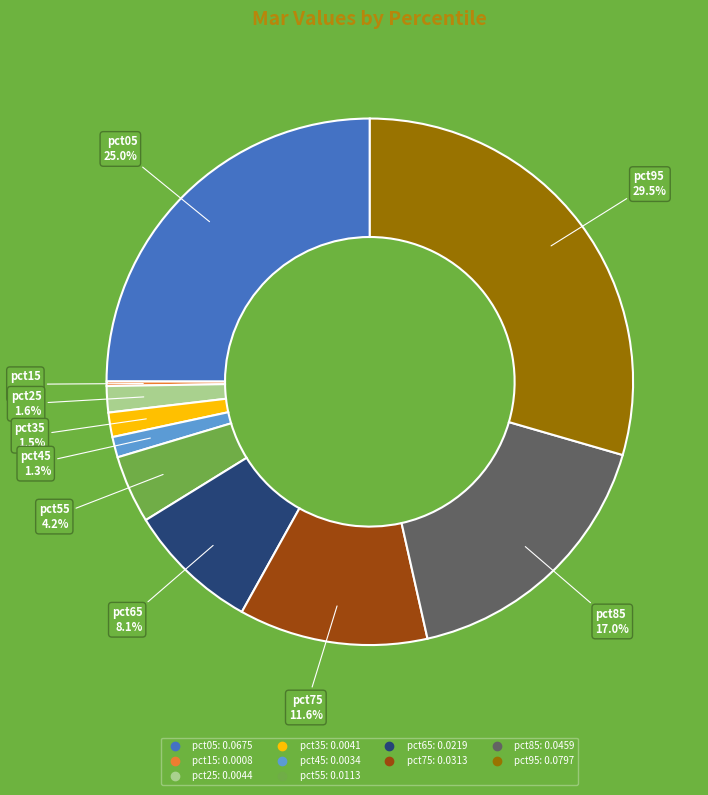

To the nearest percent, what is the difference between the pct25 and pct75 slice percentages?

10%